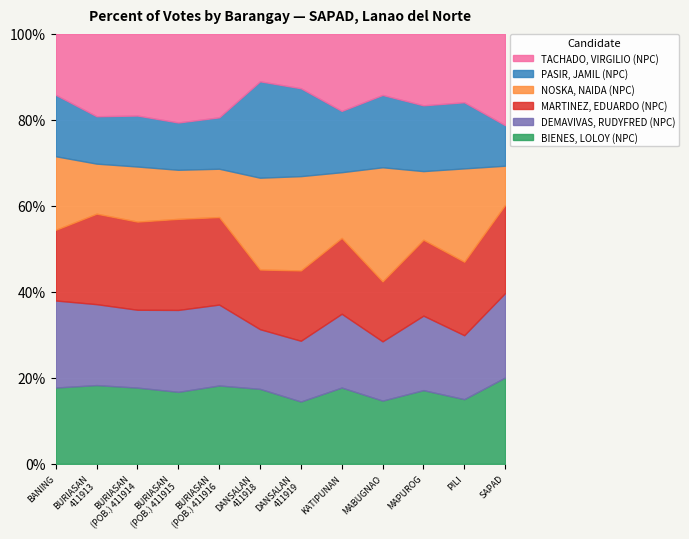

Is it true that BIENES, LOLOY (NPC) equals 25.5 at KATIPUNAN?

False